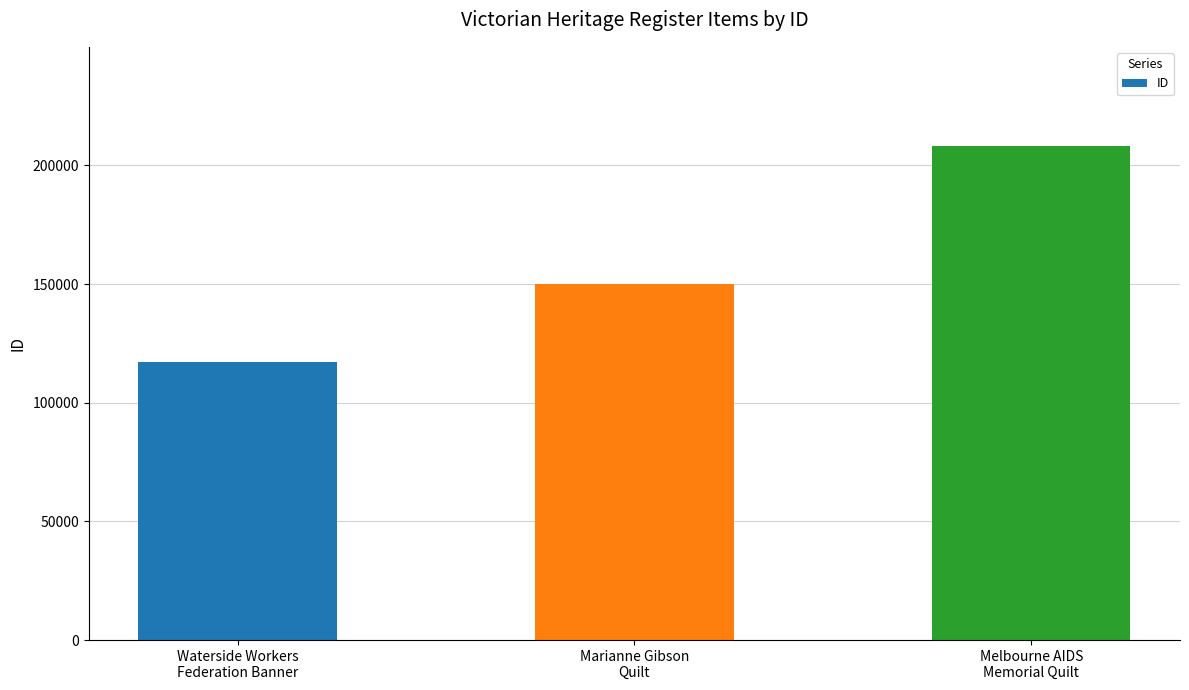

Are the bars grouped side by side (vs. stacked)?

No